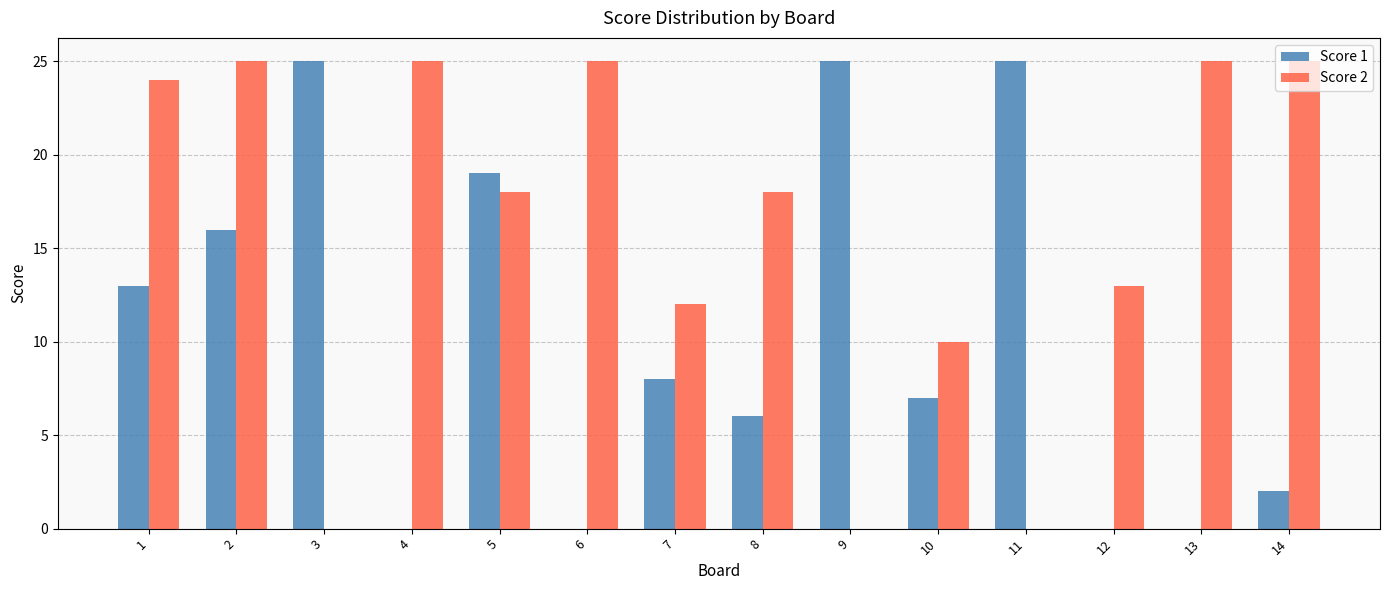

The Score 1 series shows 10 at 8. True or false?

False